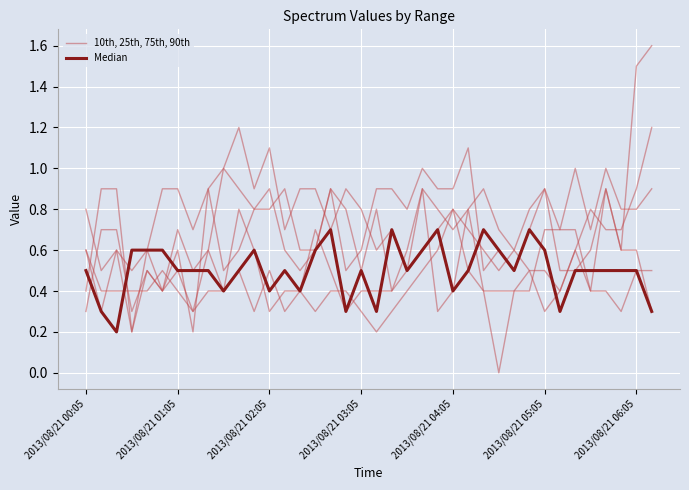

Which series changed the most between 2013/08/21 00:05 and 9?

10th, 25th, 75th, 90th